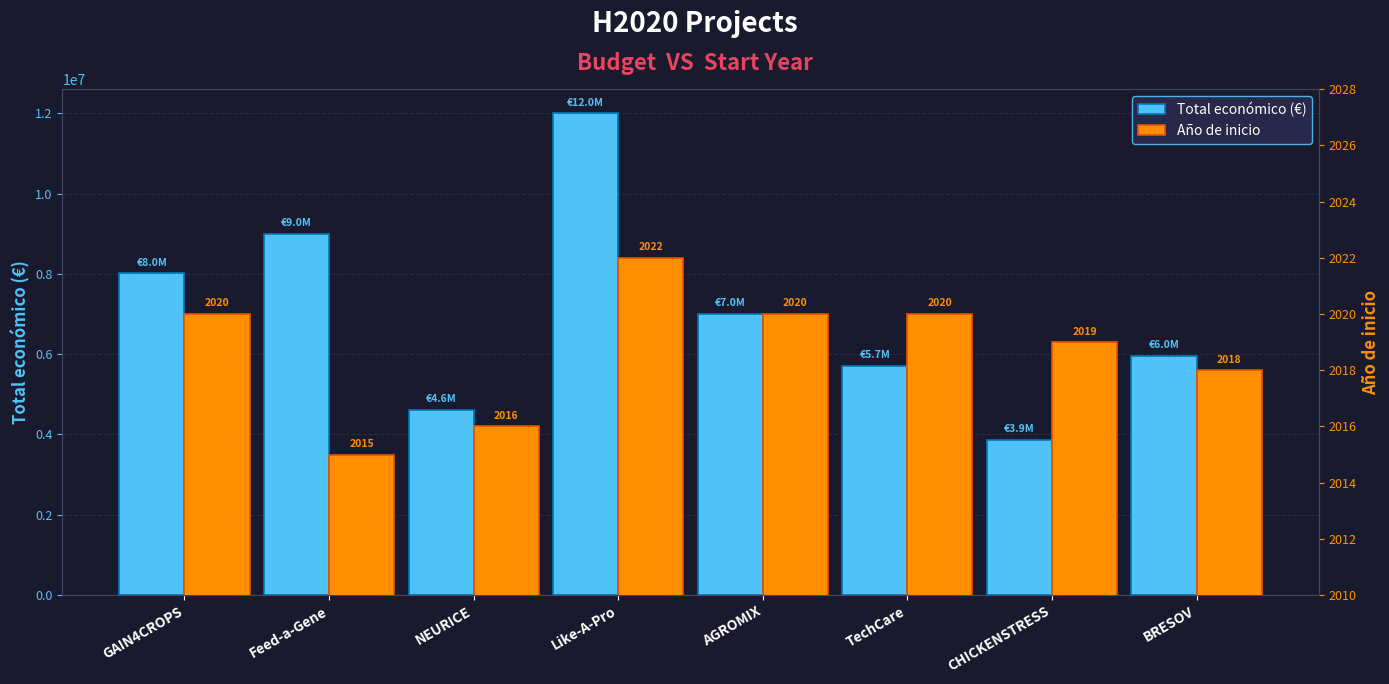

Which category has the highest value across all series?

Like-A-Pro